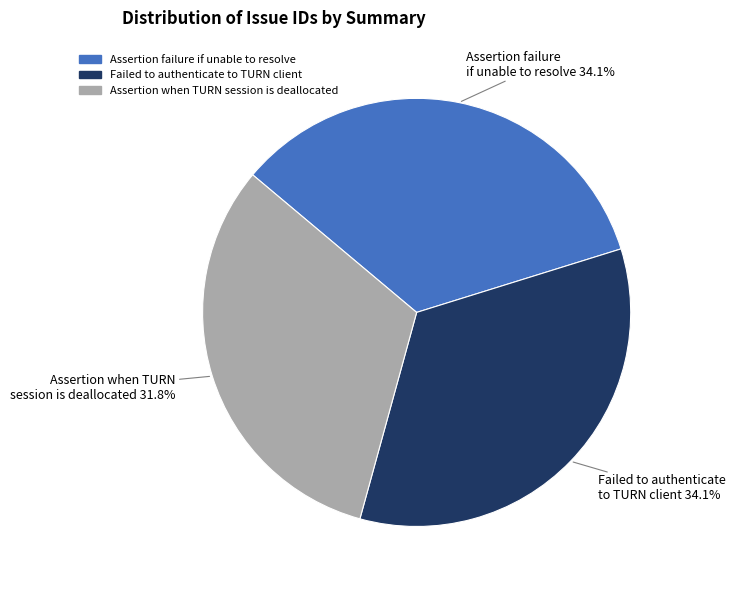

Count the number of slices in the pie.

3